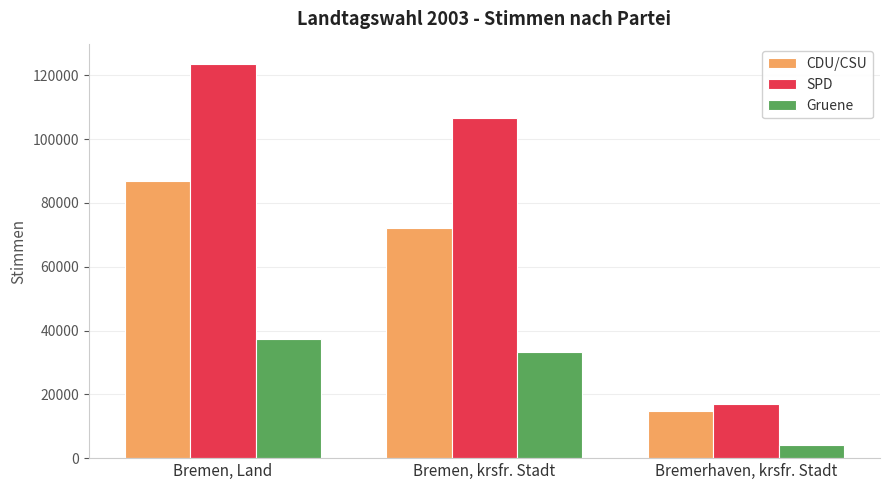

Reading left to right, what are all the values shown in this chart?

CDU/CSU: Bremen, Land=86819	Bremen, krsfr. Stadt=72196	Bremerhaven, krsfr. Stadt=14623
SPD: Bremen, Land=123480	Bremen, krsfr. Stadt=106484	Bremerhaven, krsfr. Stadt=16996
Gruene: Bremen, Land=37350	Bremen, krsfr. Stadt=33264	Bremerhaven, krsfr. Stadt=4086